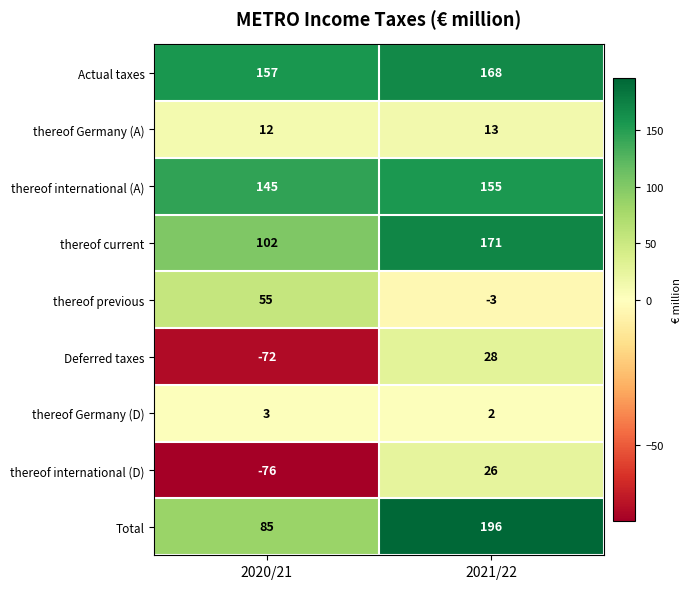

What is the difference between the thereof current values at 2020/21 and 2021/22?

69